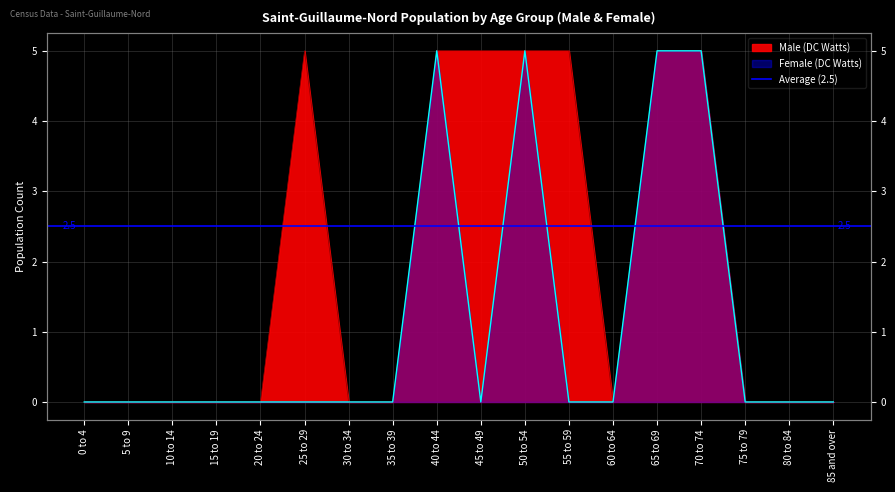

What is the label of the 13th point from the right?

25 to 29